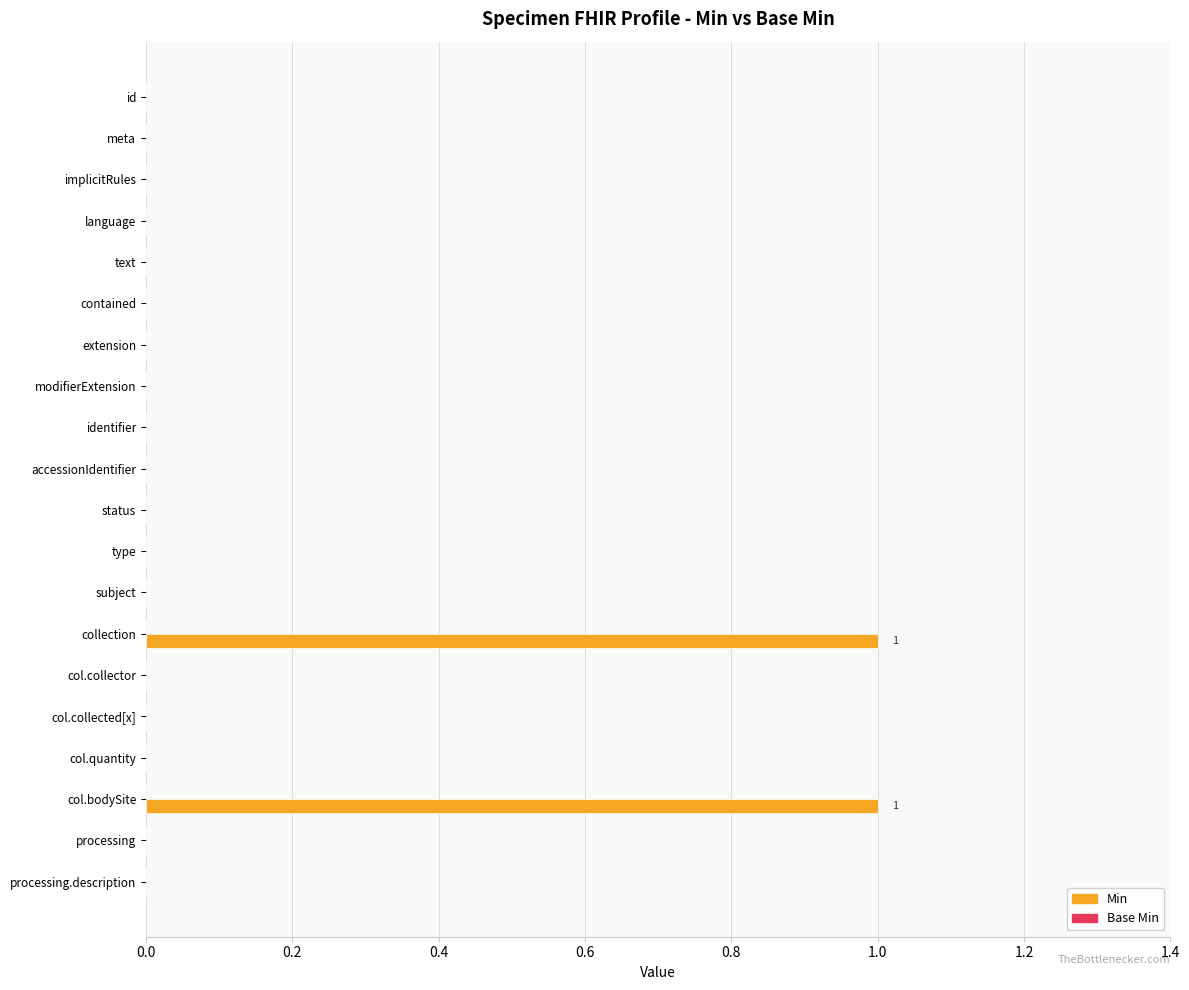

Are the bars horizontal?

Yes